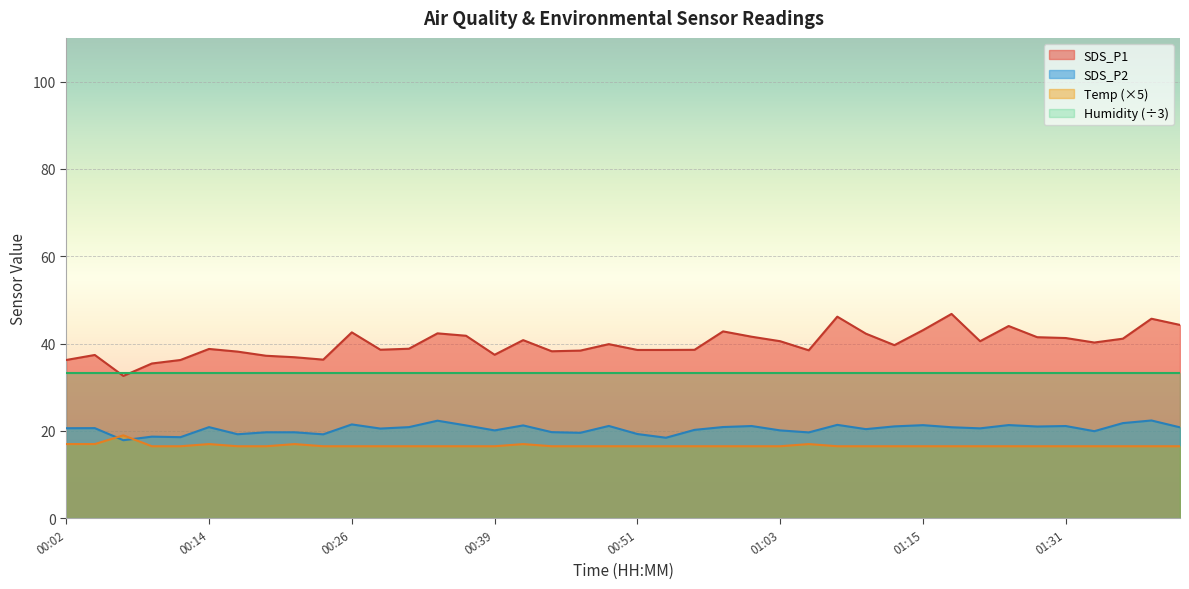

What is the label of the 11th point from the right?

01:13